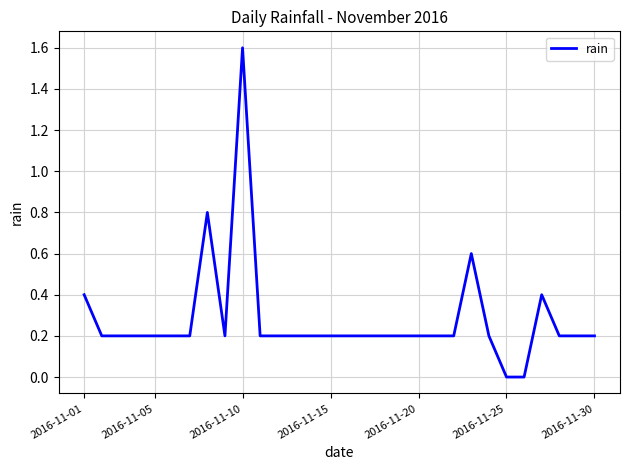

What is the difference between the maximum and minimum values?

1.6